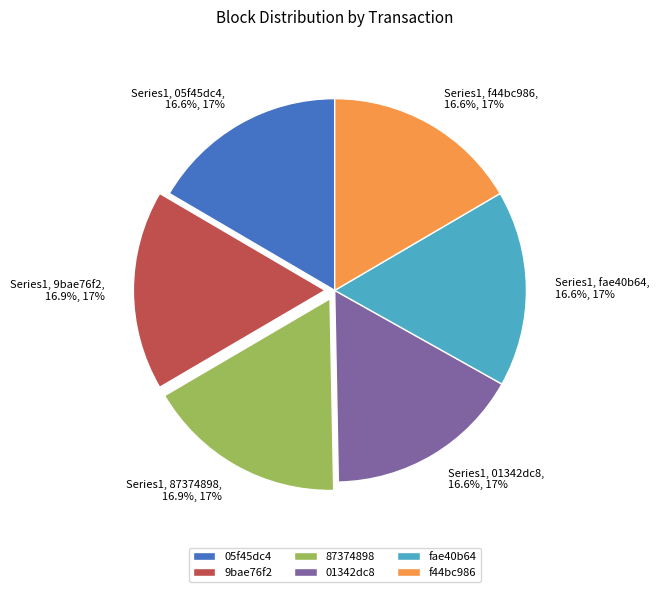

To the nearest percent, what portion does 9bae76f2 represent?

17%